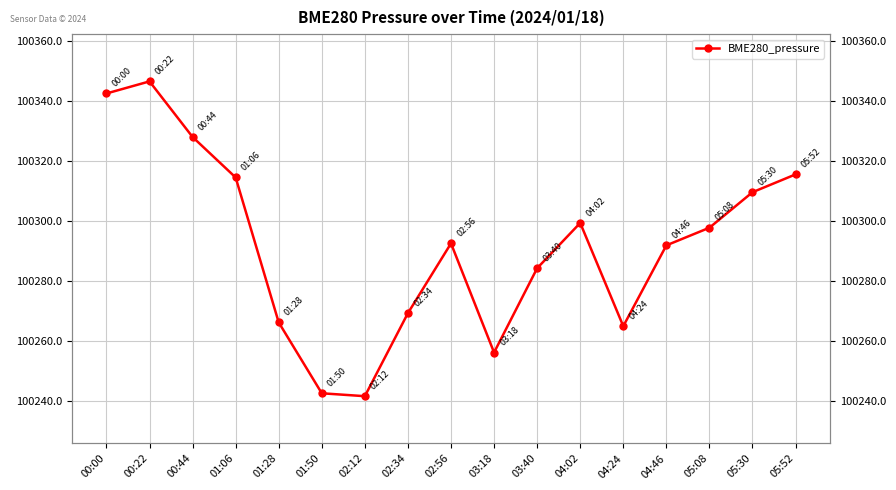

Count the number of values greater than 100292.

10